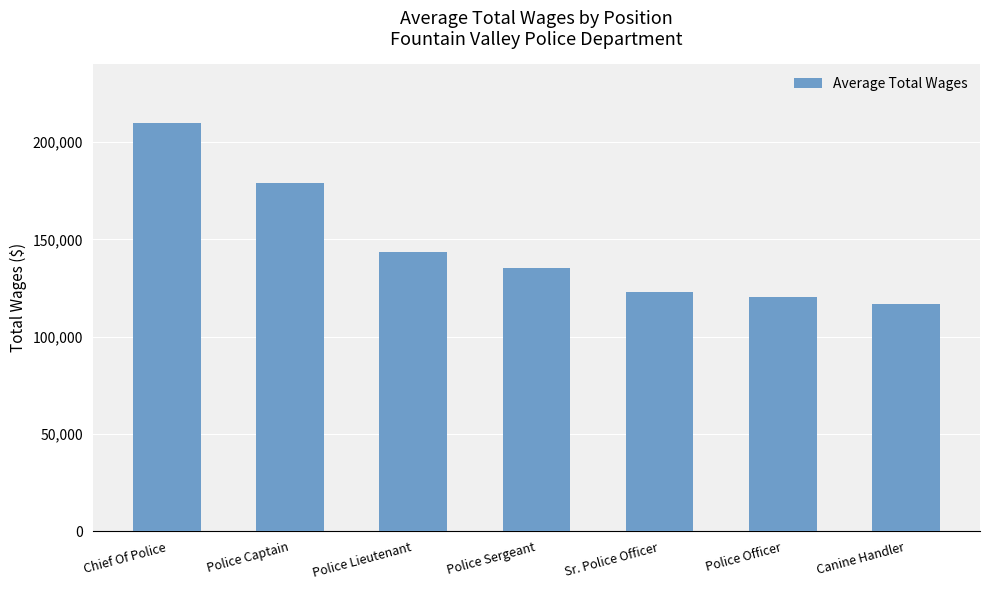

True or false: the data shows 117044.5 at Canine Handler.

True